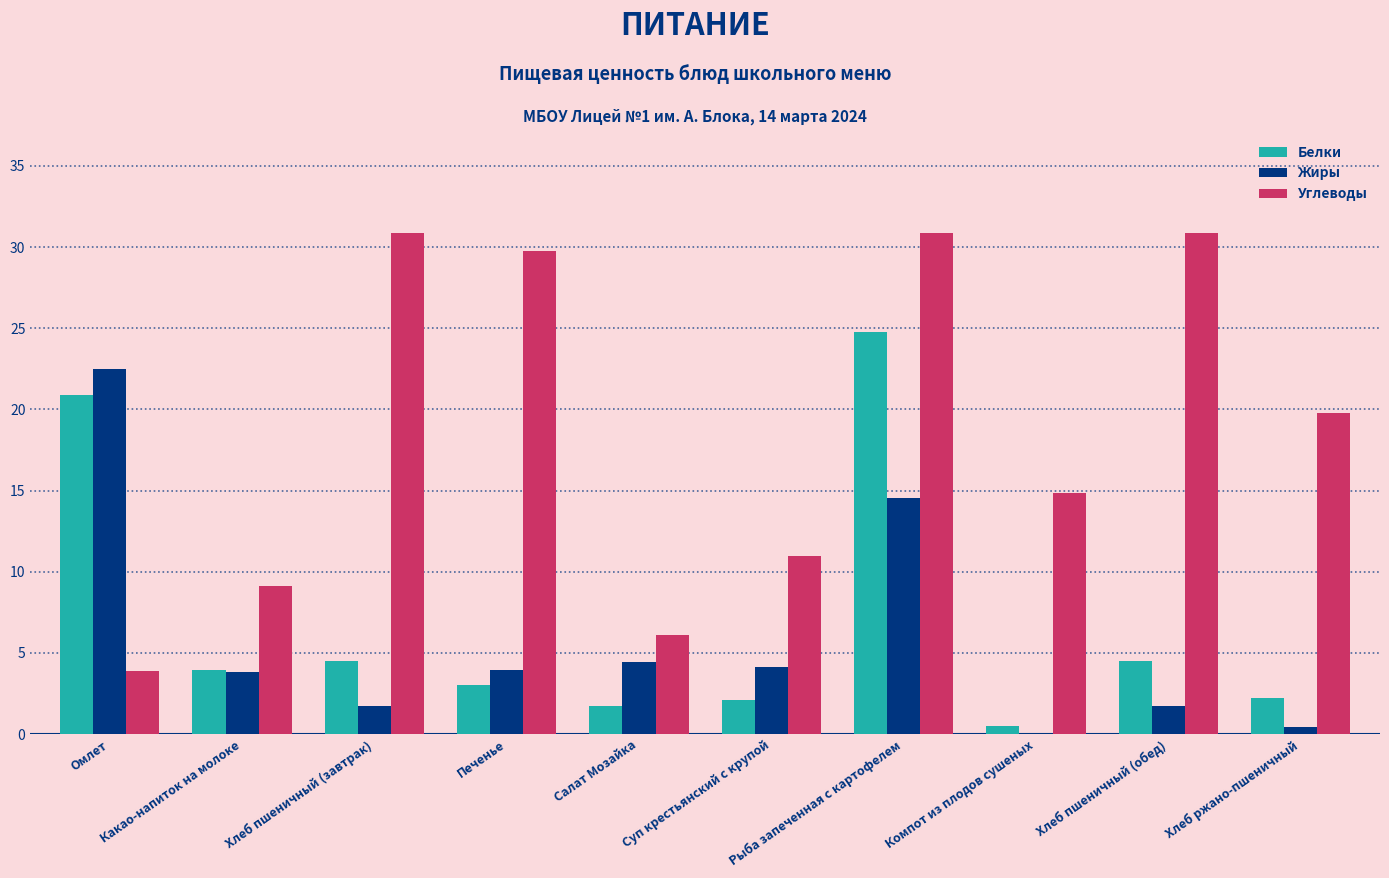

What is the sum of all Белки values?

68.2